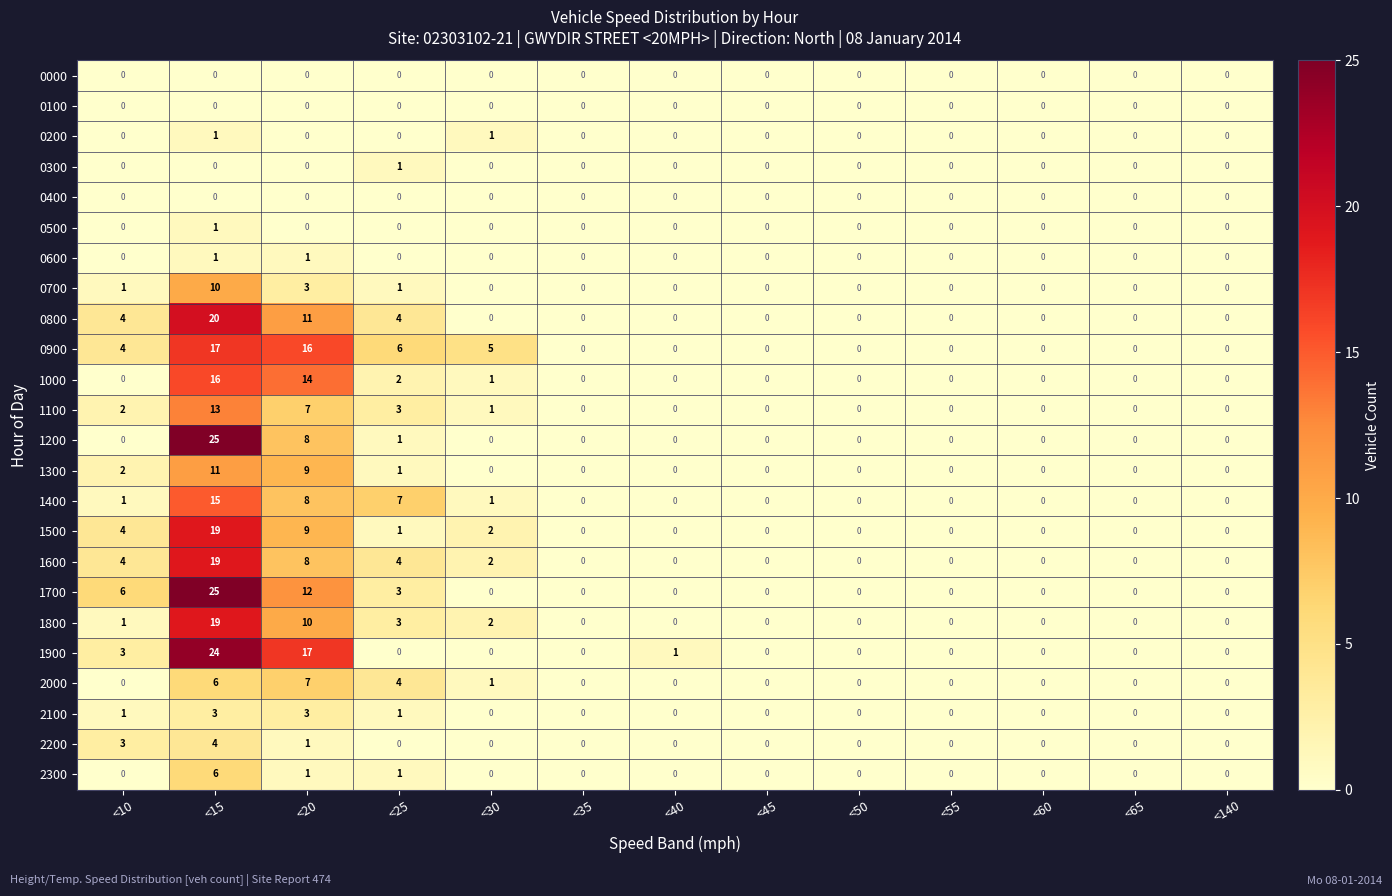

True or false: 1400 has a value of 6 at <35.

False